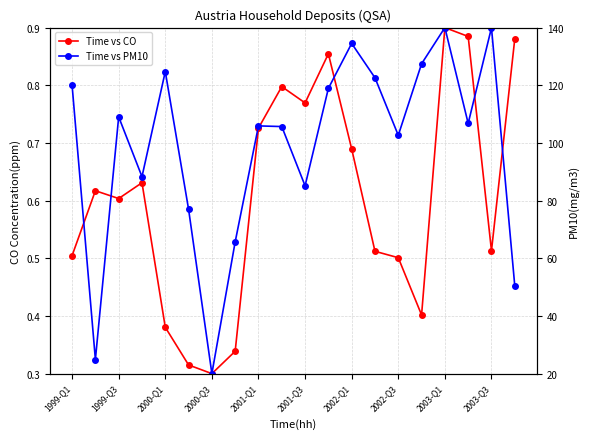

At how many categories does at least one series exceed 130?

3